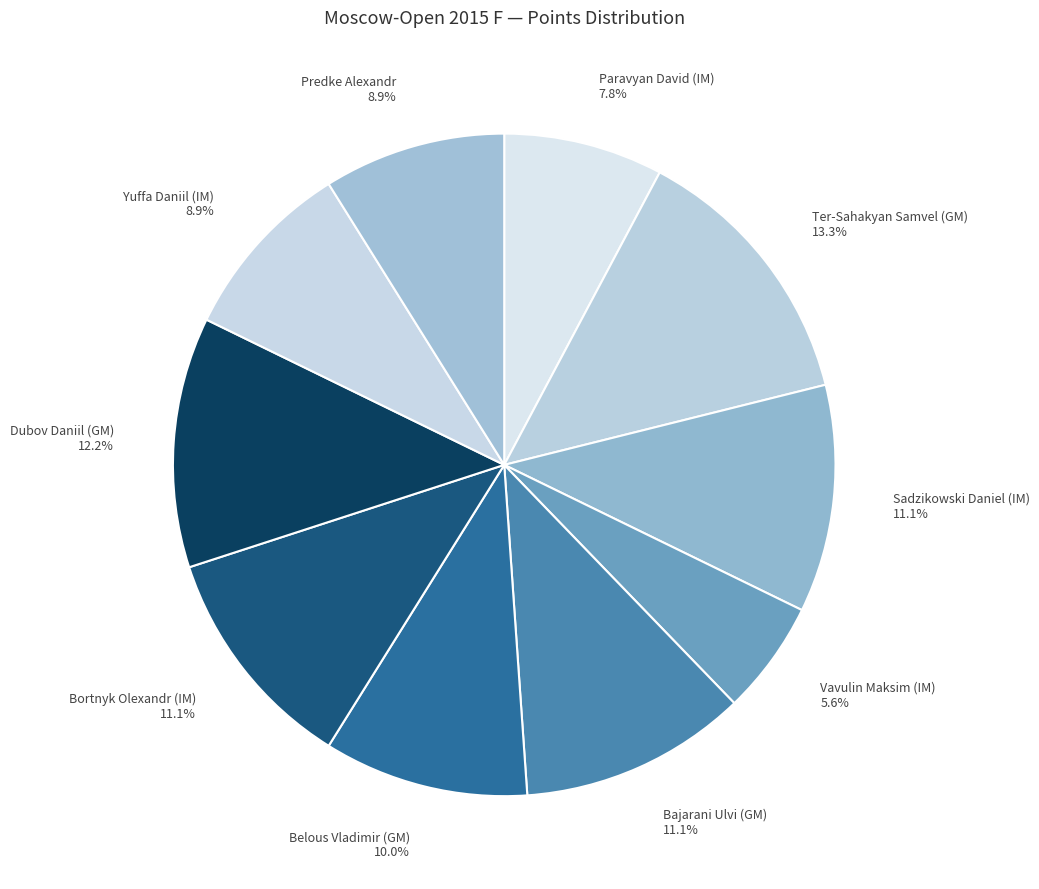

What percentage is NOT represented by Bajarani Ulvi (GM)?

88.9%